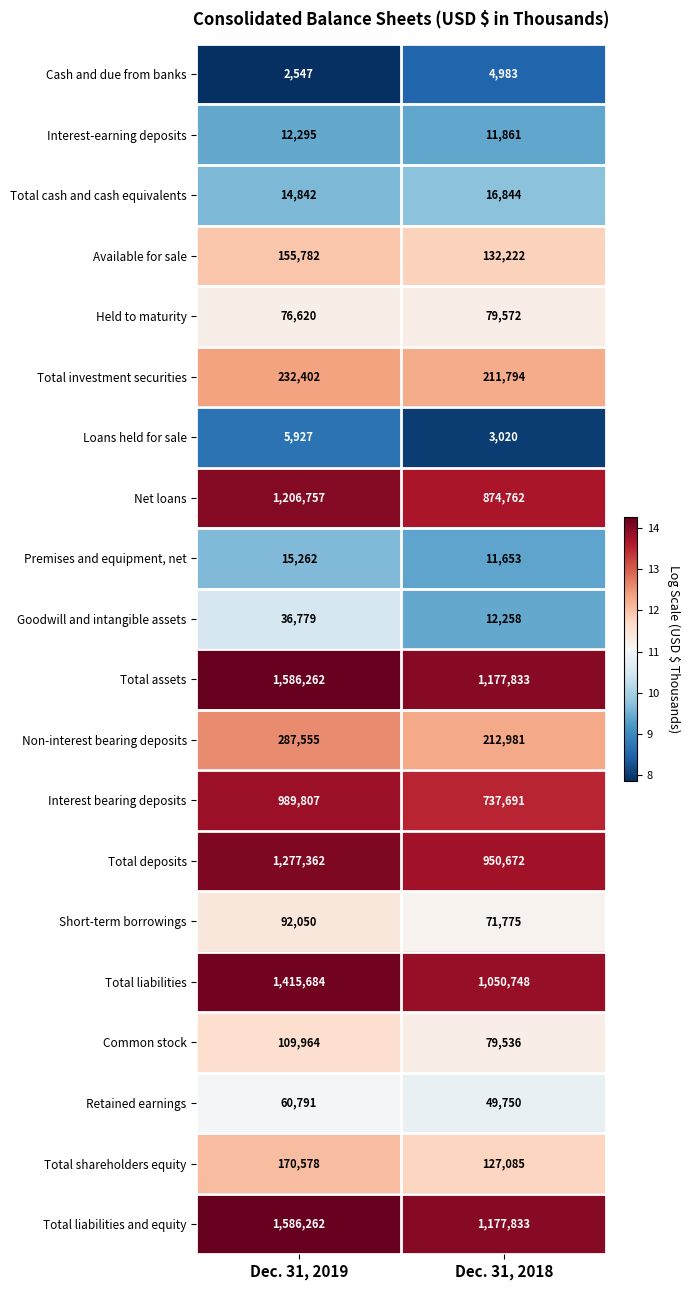

What is the sum of the Retained earnings values at Dec. 31, 2019 and Dec. 31, 2018?

110541